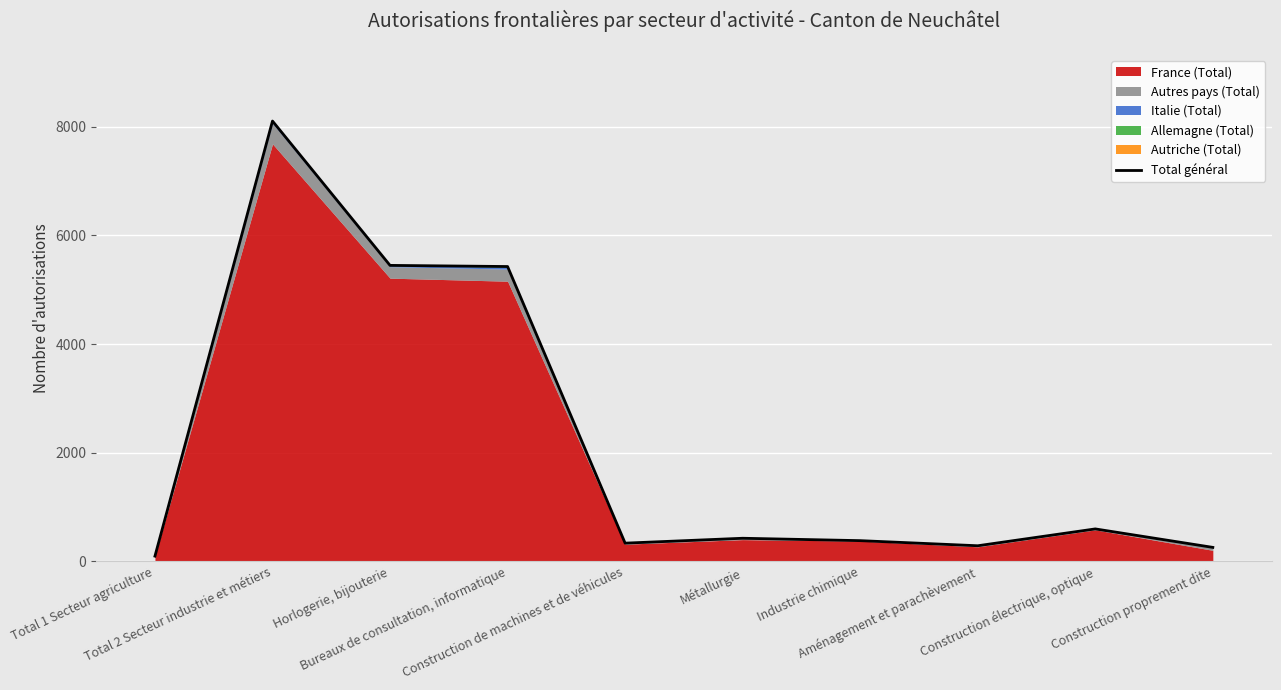

What is the label of the 9th point from the right?

Total 2 Secteur industrie et métiers